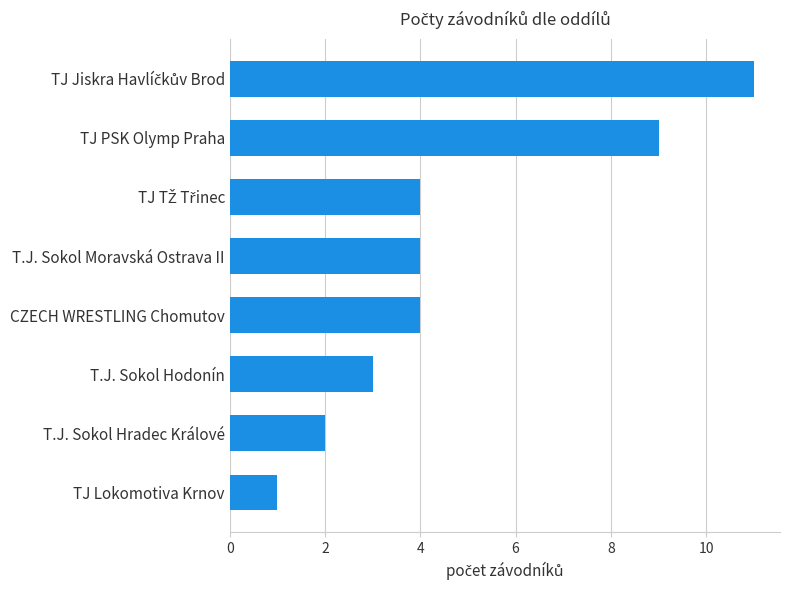

Between T.J. Sokol Hradec Králové and T.J. Sokol Moravská Ostrava II, which is larger?

T.J. Sokol Moravská Ostrava II